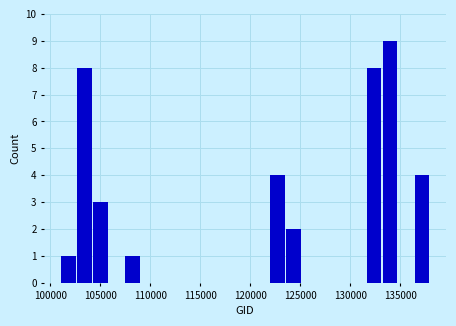

Read against the x-axis, roughly where is the centre of the tallest bar?

134000